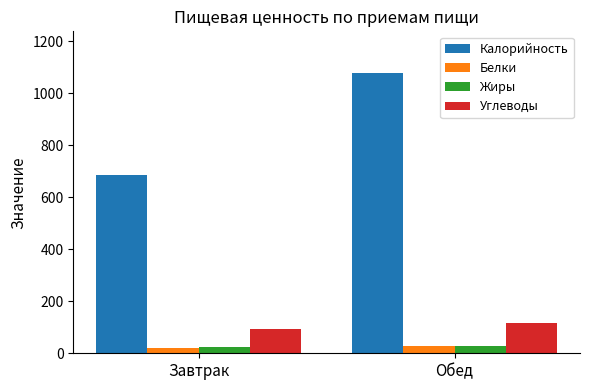

Are the bars horizontal?

No